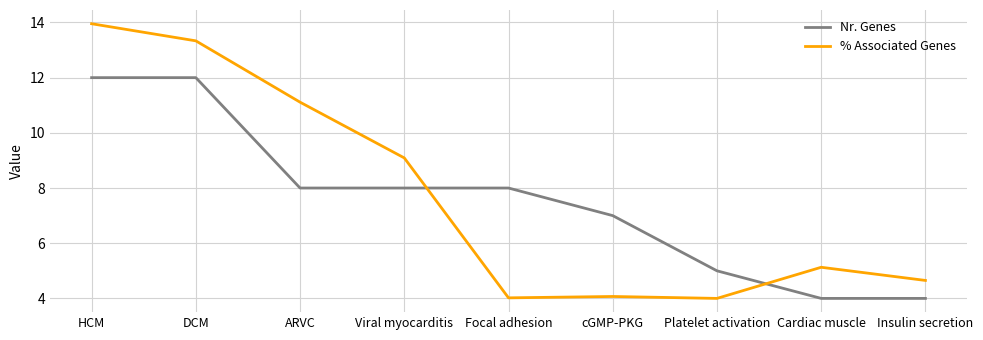

True or false: % Associated Genes has more than 2 interior local peaks.

False